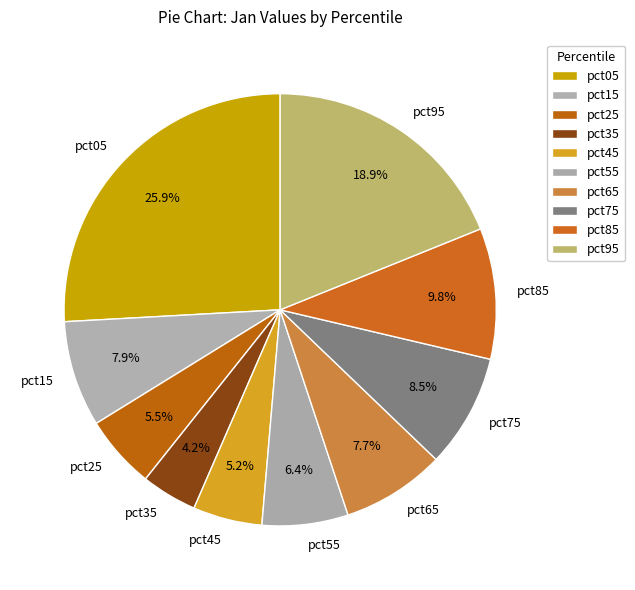

To the nearest percent, what portion does pct95 represent?

19%